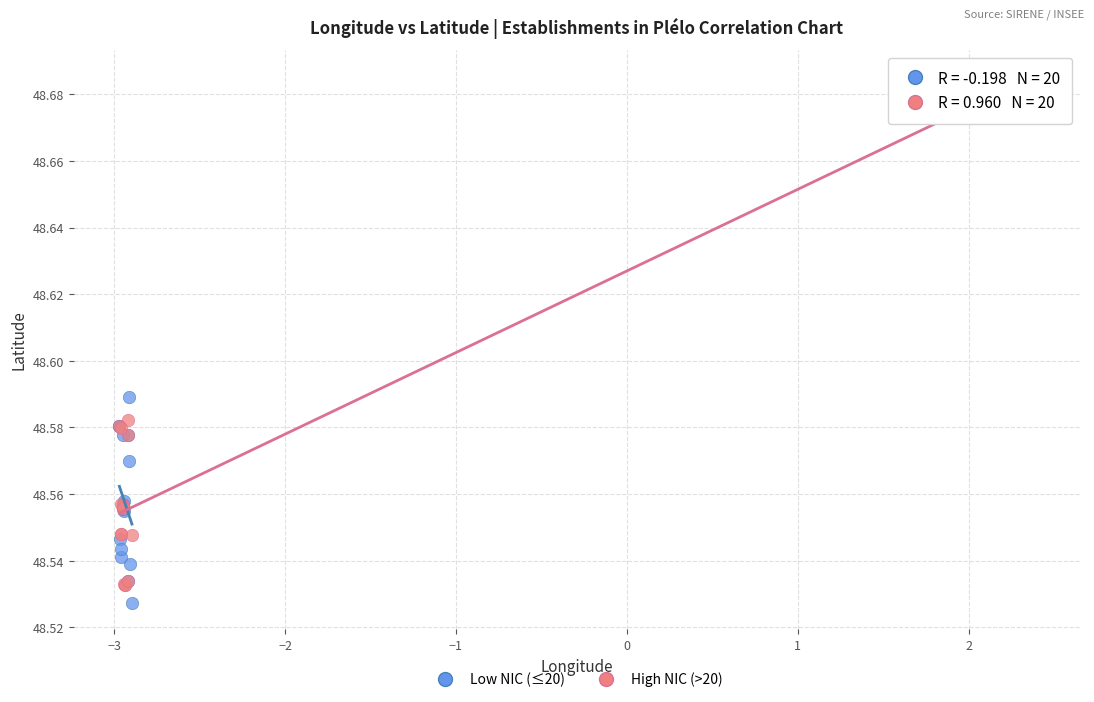

Which series contains the highest Y value?

High NIC (>20)